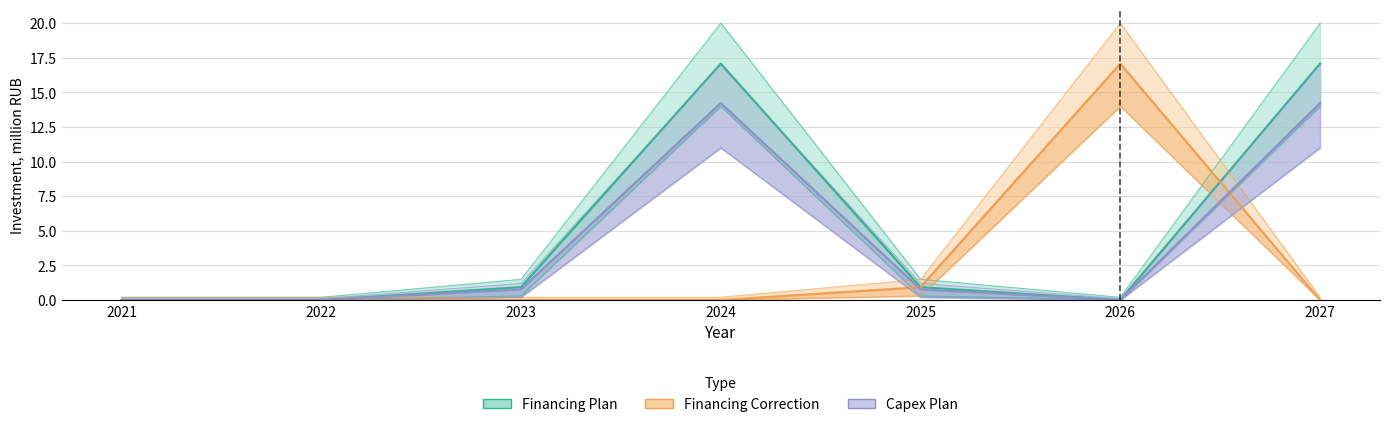

Where is the first local minimum for Capex Plan?

2026